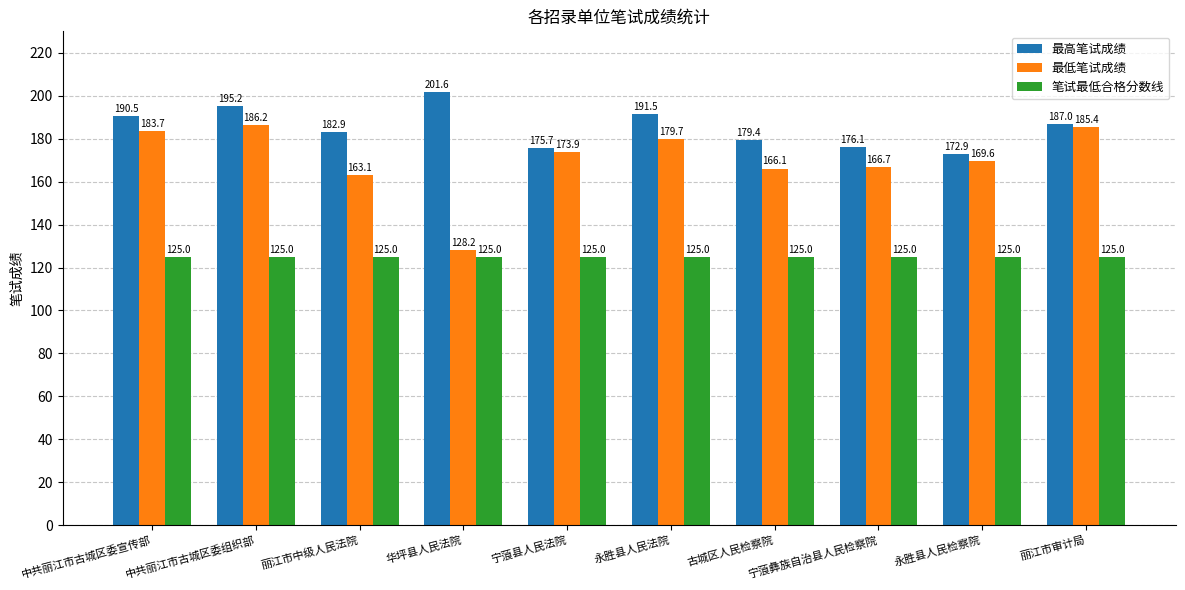

What is the average value of the 笔试最低合格分数线 series?

125.0